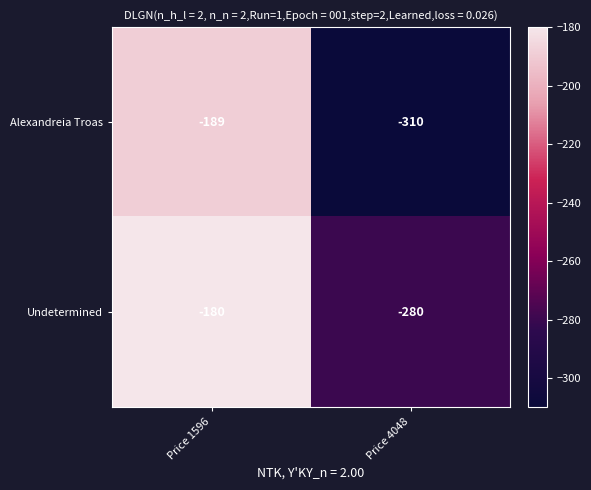

Rank the series by their maximum value, from highest to lowest.

Undetermined, Alexandreia Troas